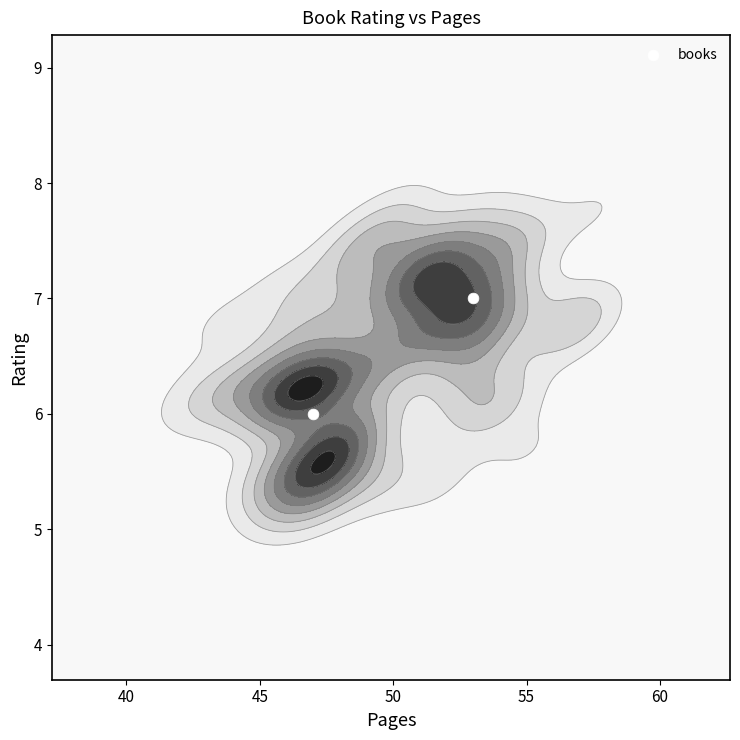

What is the difference between the maximum and minimum values?

1